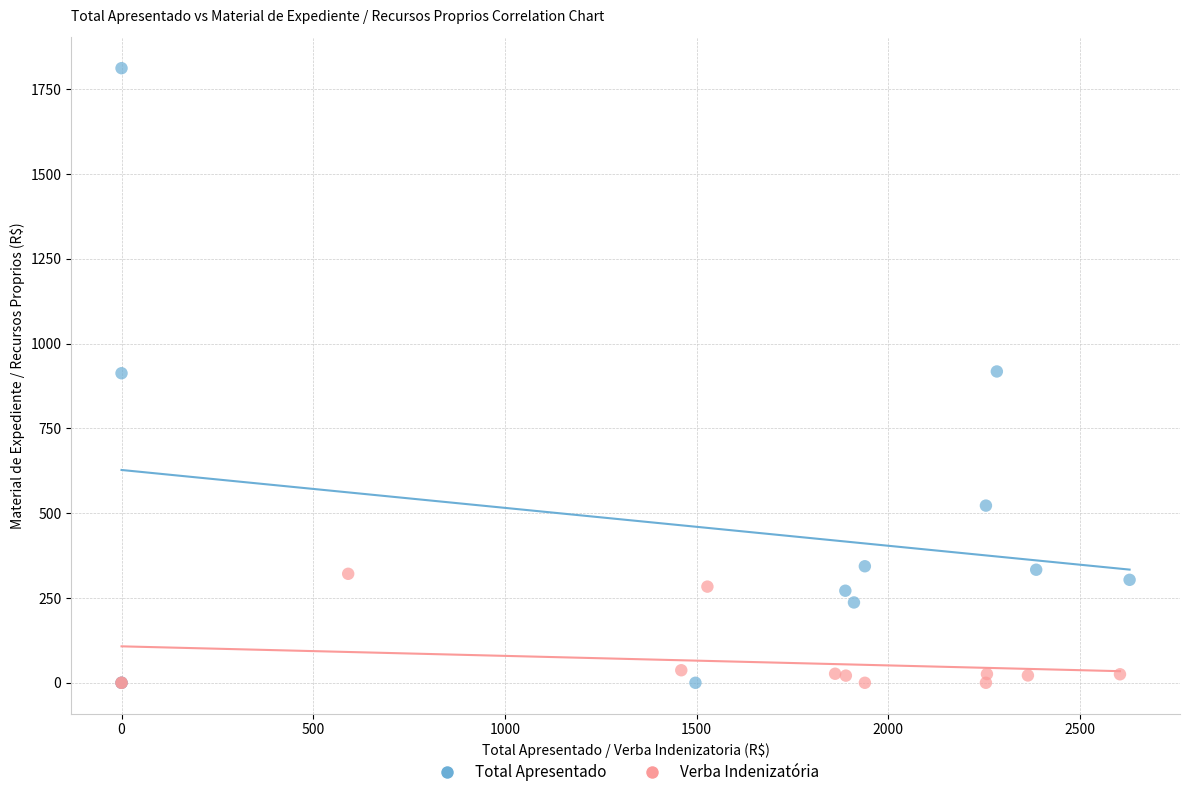

Which series reaches the maximum Y coordinate?

Total Apresentado